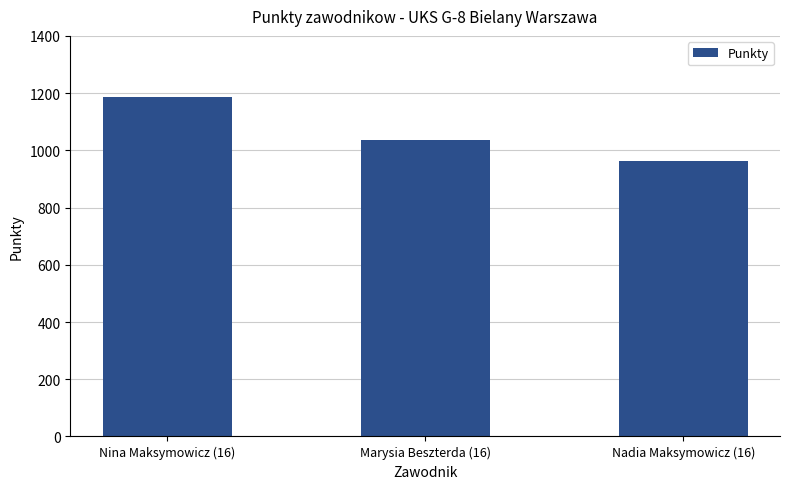

What is the sum of the values at Nina Maksymowicz (16) and Nadia Maksymowicz (16)?

2148